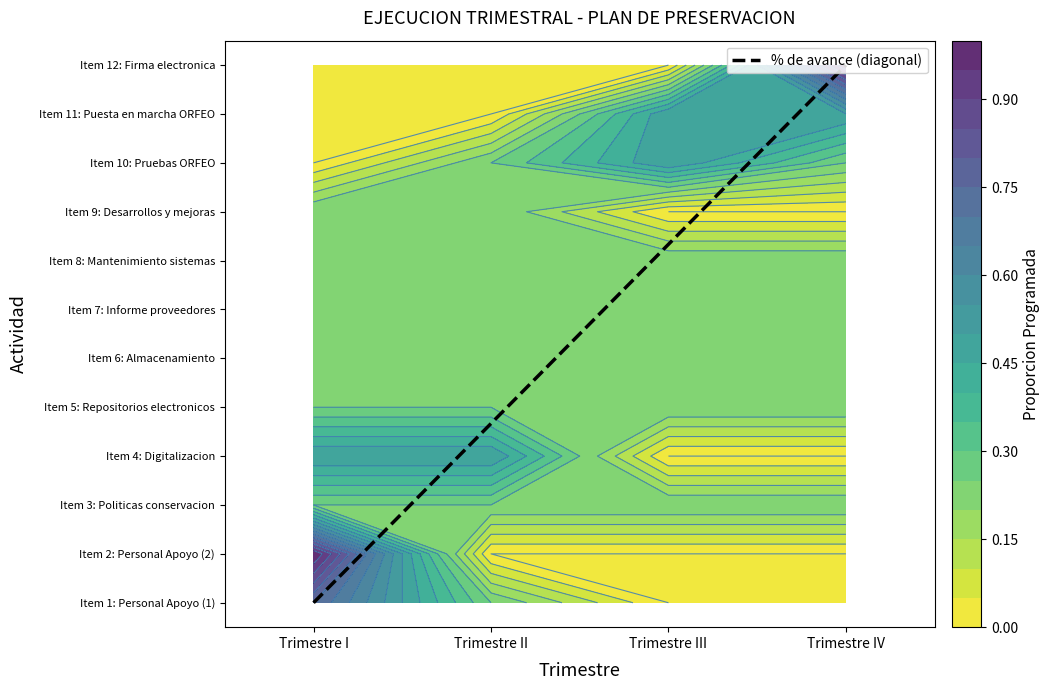

The value at 10 is 15. True or false?

False